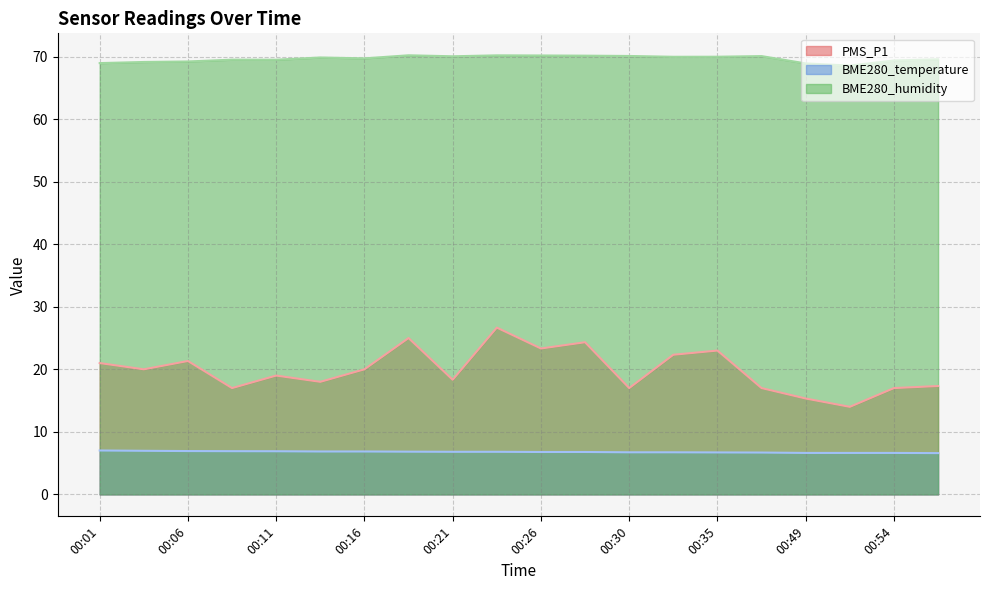

Count the number of data series in this chart.

3